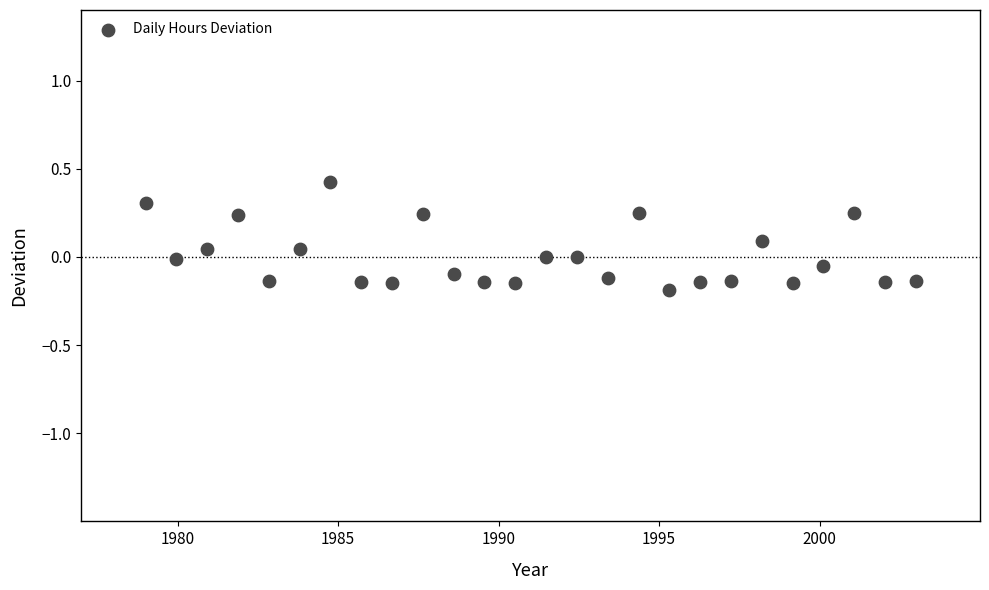

What is the range of X values (max minus min)?

24.0